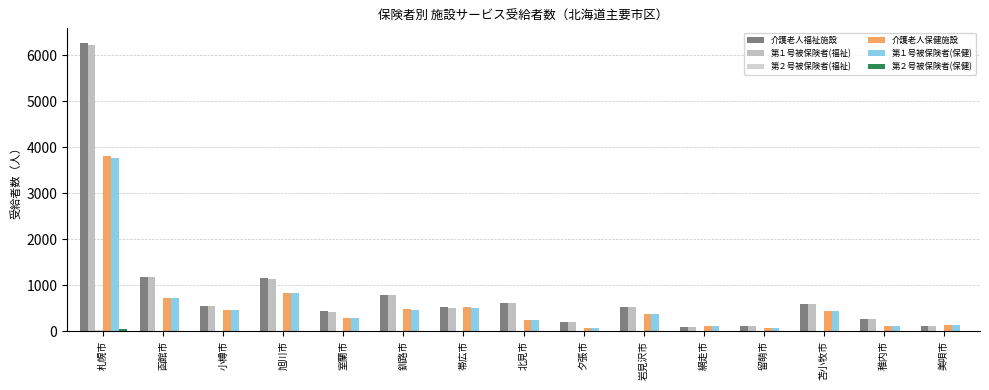

Reading left to right, what are all the values shown in this chart?

介護老人福祉施設: 札幌市=6269	函館市=1185	小樽市=547	旭川市=1149	室蘭市=434	釧路市=798	帯広市=523	北見市=619	夕張市=203	岩見沢市=531	網走市=85	留萌市=108	苫小牧市=603	稚内市=269	美唄市=125
第１号被保険者(福祉): 札幌市=6231	函館市=1179	小樽市=546	旭川市=1137	室蘭市=429	釧路市=792	帯広市=515	北見市=611	夕張市=203	岩見沢市=527	網走市=84	留萌市=108	苫小牧市=600	稚内市=266	美唄市=123
第２号被保険者(福祉): 札幌市=38	函館市=6	小樽市=1	旭川市=12	室蘭市=5	釧路市=6	帯広市=8	北見市=8	夕張市=0	岩見沢市=4	網走市=1	留萌市=0	苫小牧市=3	稚内市=3	美唄市=2
介護老人保健施設: 札幌市=3801	函館市=718	小樽市=463	旭川市=839	室蘭市=293	釧路市=478	帯広市=519	北見市=242	夕張市=69	岩見沢市=383	網走市=119	留萌市=62	苫小牧市=431	稚内市=109	美唄市=141
第１号被保険者(保健): 札幌市=3758	函館市=713	小樽市=460	旭川市=829	室蘭市=292	釧路市=473	帯広市=511	北見市=240	夕張市=69	岩見沢市=380	網走市=117	留萌市=61	苫小牧市=430	稚内市=108	美唄市=141
第２号被保険者(保健): 札幌市=43	函館市=5	小樽市=3	旭川市=10	室蘭市=1	釧路市=5	帯広市=8	北見市=2	夕張市=0	岩見沢市=3	網走市=2	留萌市=1	苫小牧市=1	稚内市=1	美唄市=0